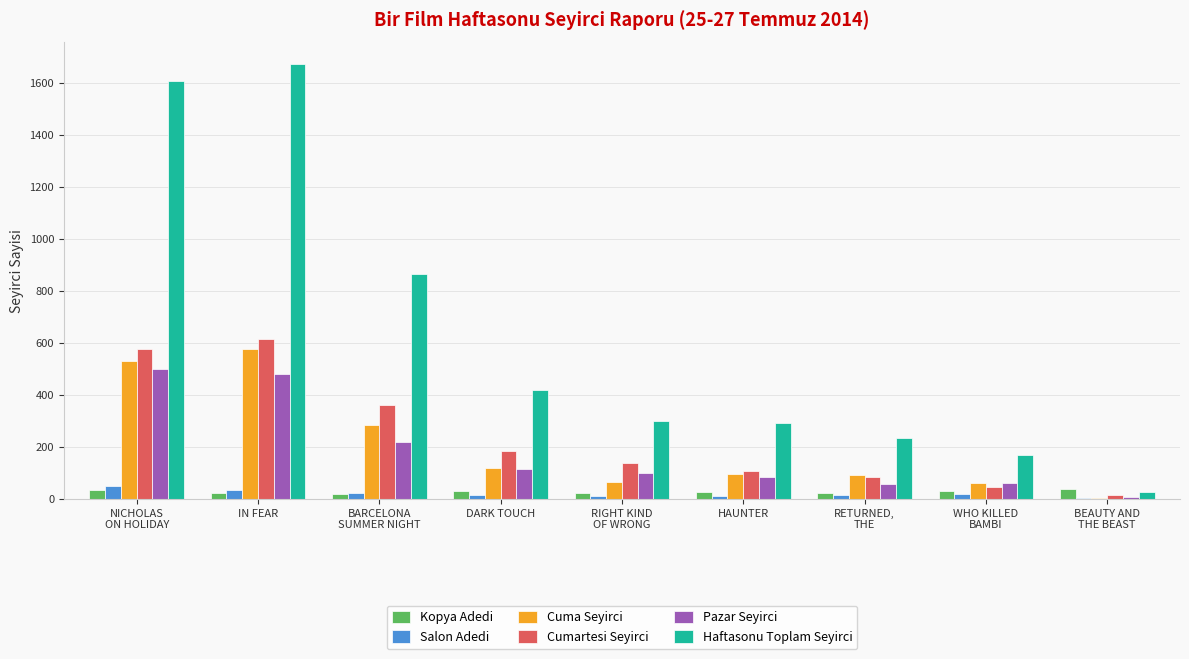

Is the value of Salon Adedi at DARK TOUCH greater than the value of Pazar Seyirci at DARK TOUCH?

No